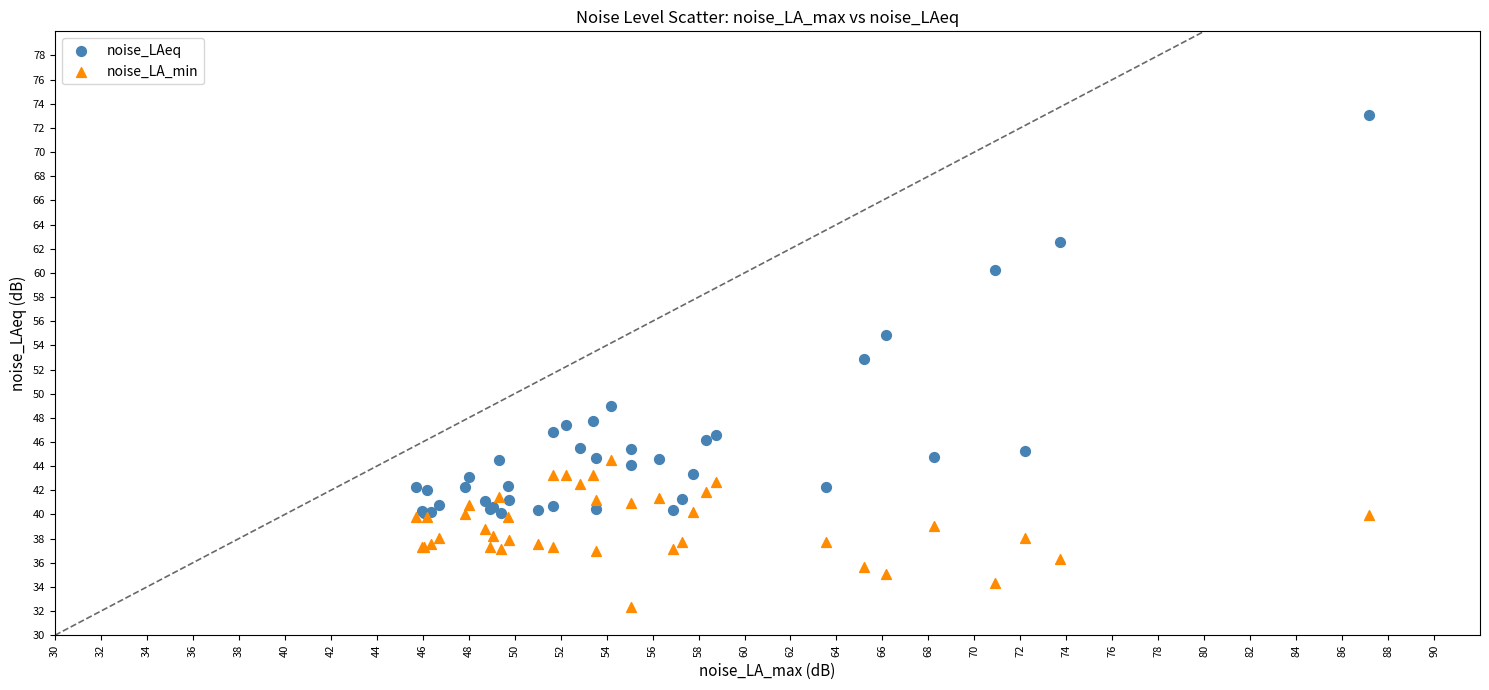

What are all the series names shown in the legend?

noise_LAeq, noise_LA_min